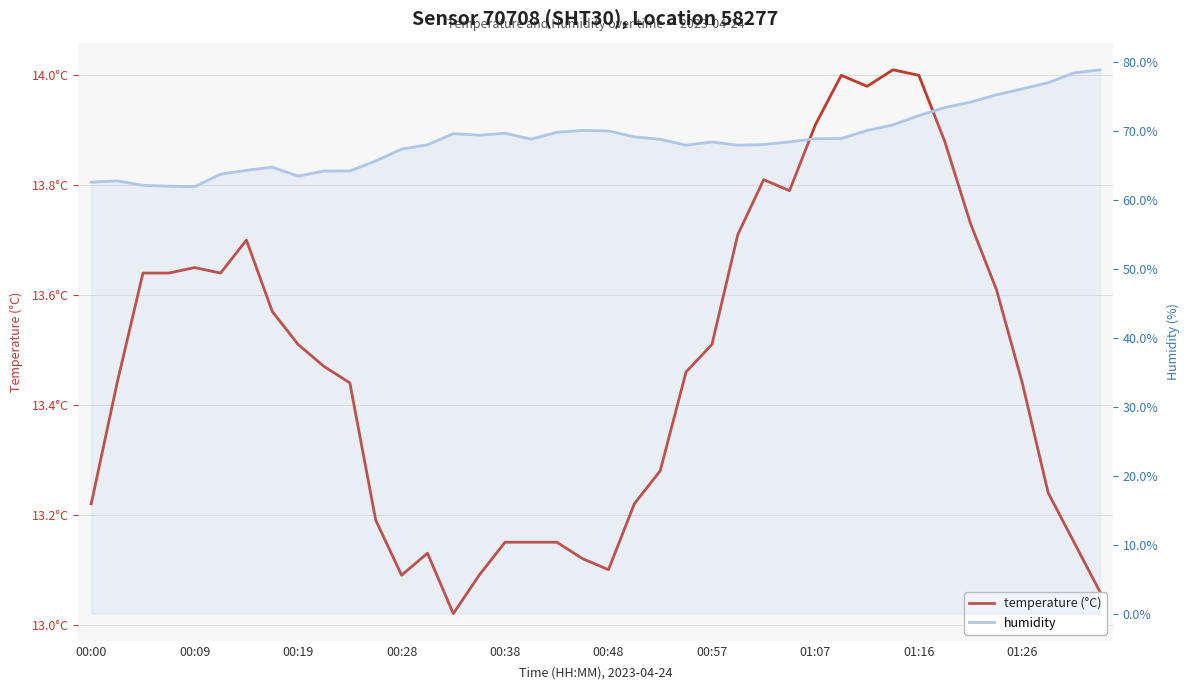

Is this an area chart (filled region under the line)?

No